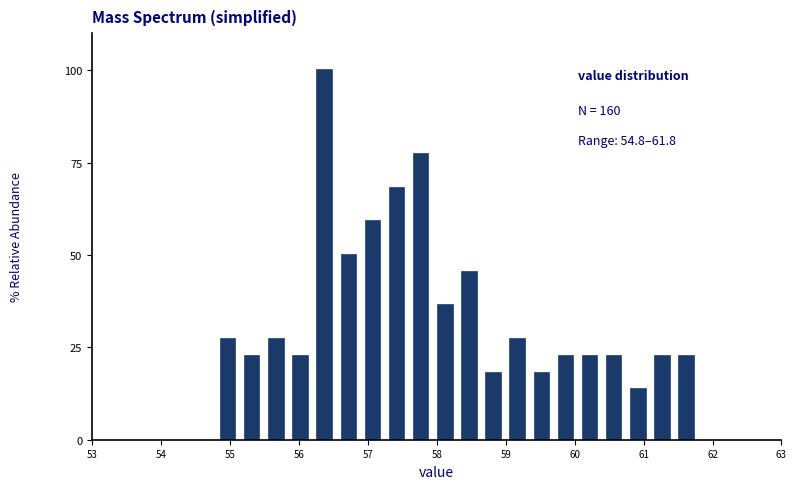

Read against the x-axis, roughly where is the centre of the tallest bar?

56.4